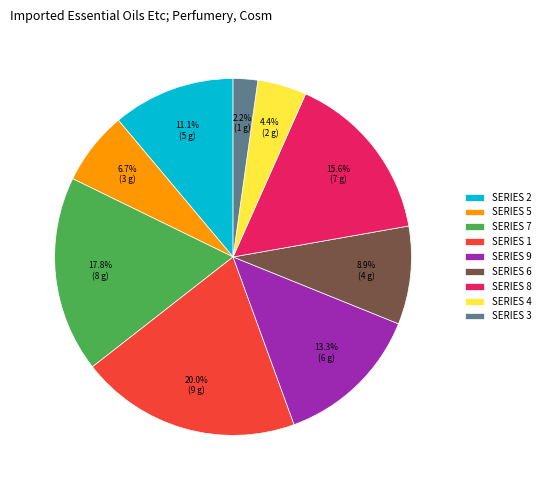

Between SERIES 5 and SERIES 3, which is larger?

SERIES 5